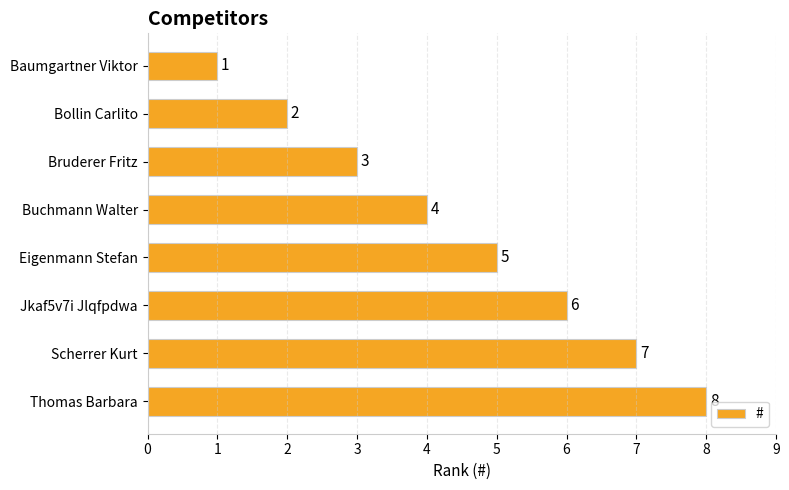

What is the value of the 1st bar from the top?

1